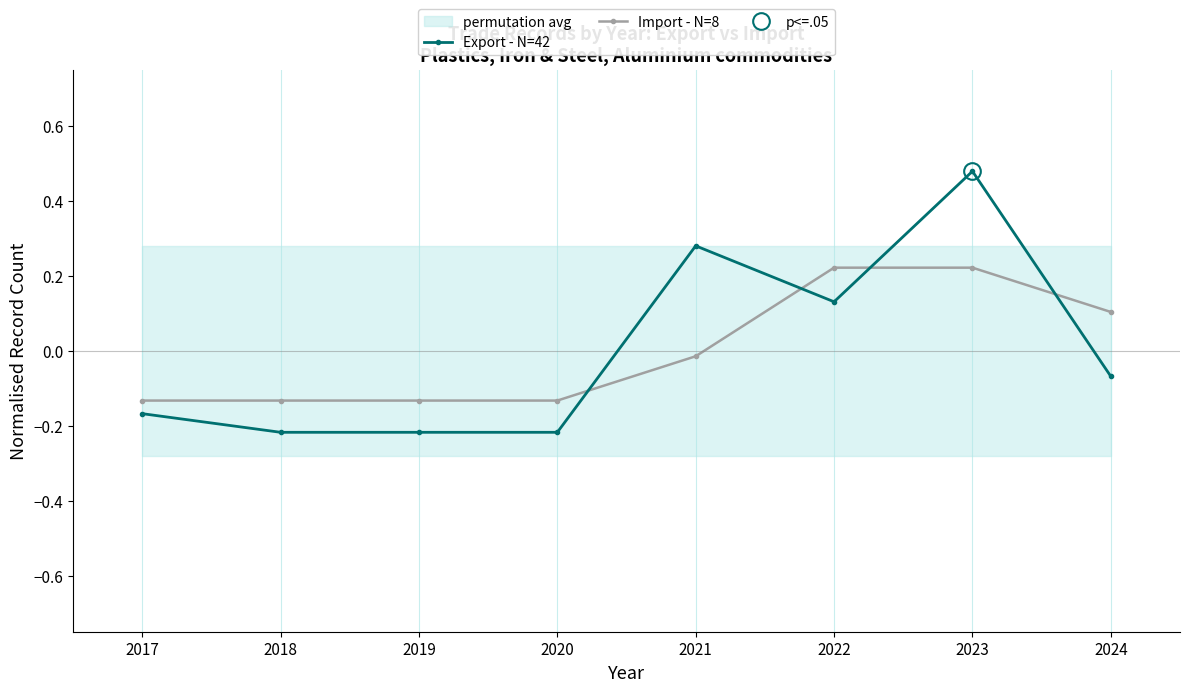

What is the spread (max minus min) of values at 2023?

0.3